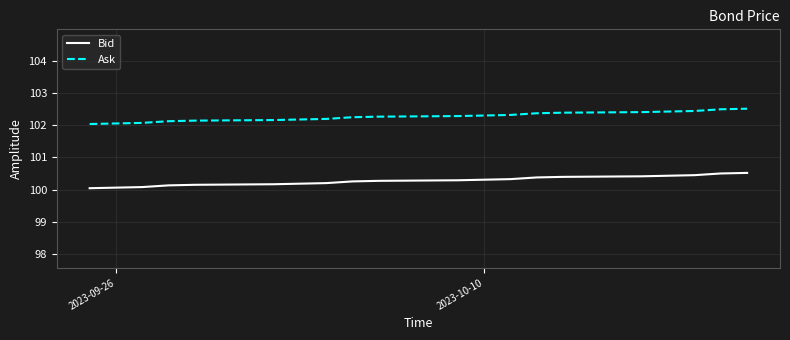

What is the highest value of the Bid series?

100.5